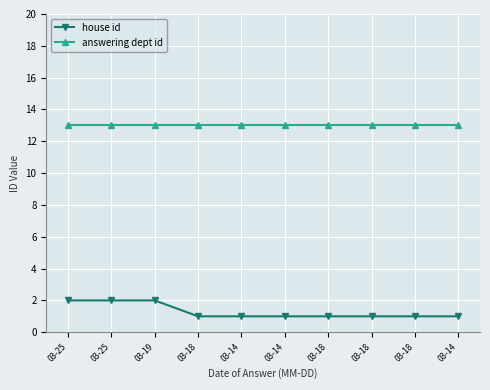

Which series has the largest total across all categories?

answering dept id